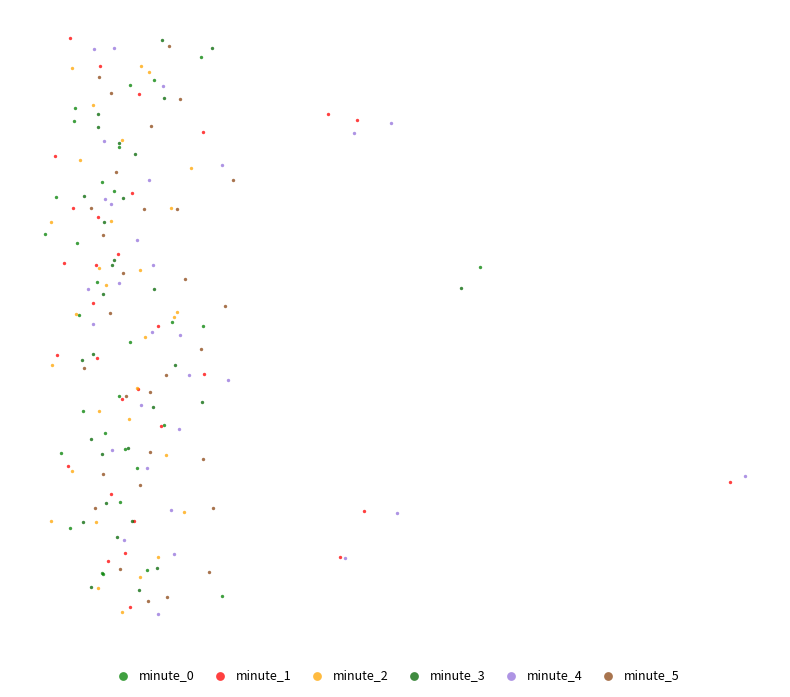

What are all the series names shown in the legend?

minute_0, minute_1, minute_2, minute_3, minute_4, minute_5